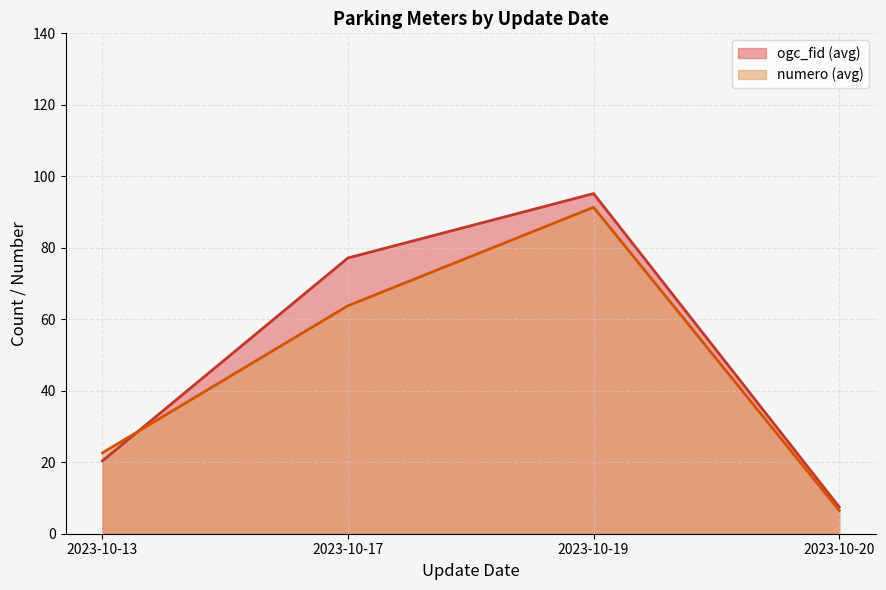

What is the greatest value displayed?

95.2